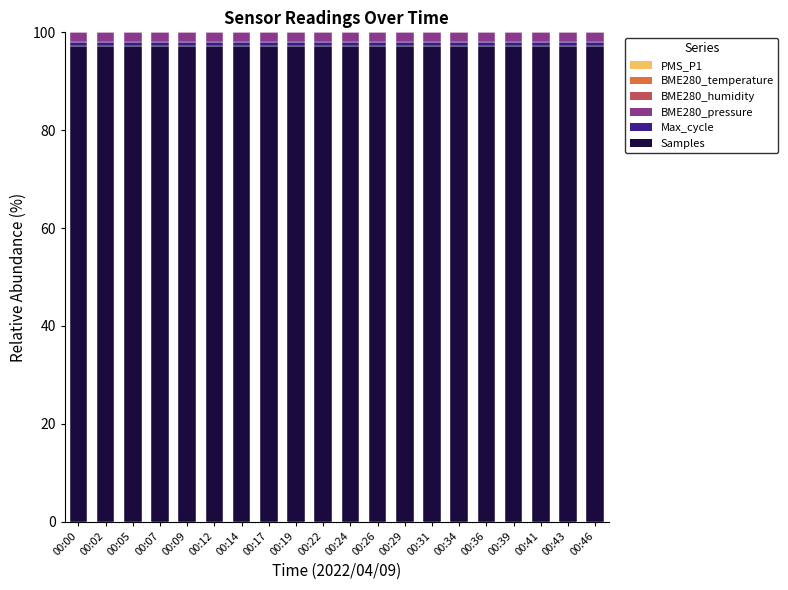

The Samples series shows 97.2 at 00:22. True or false?

True